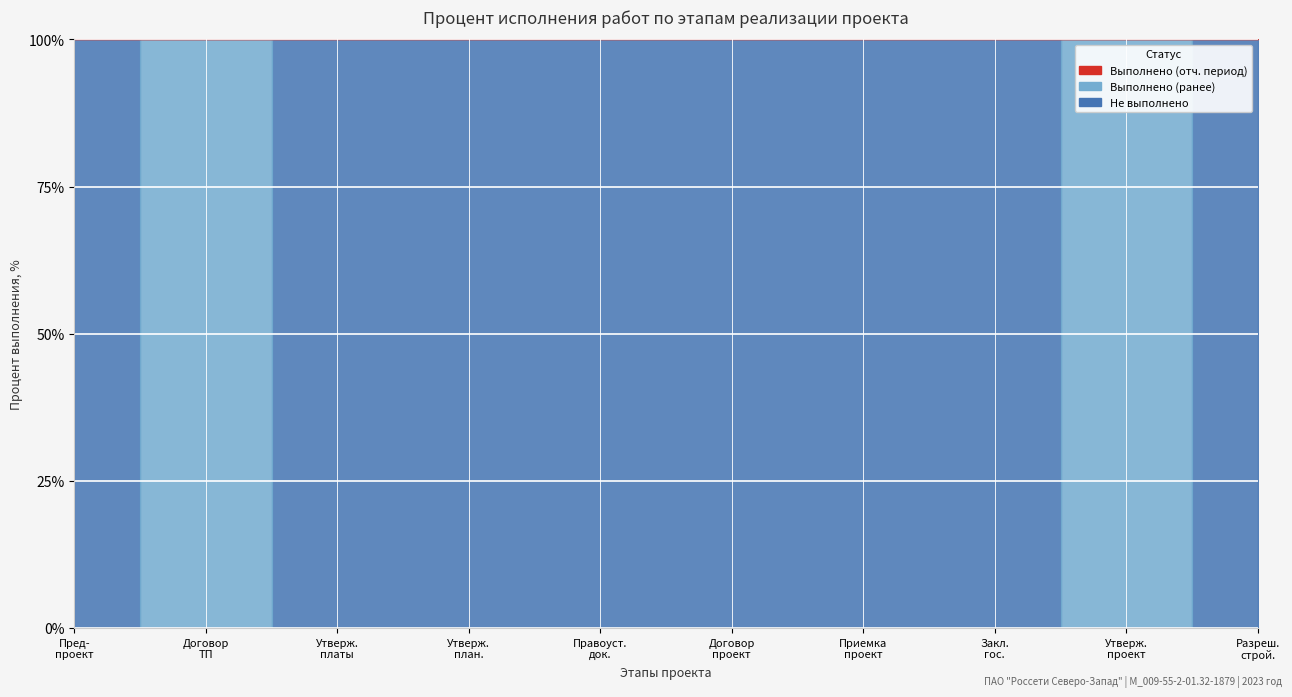

What position from the left is 1?

1